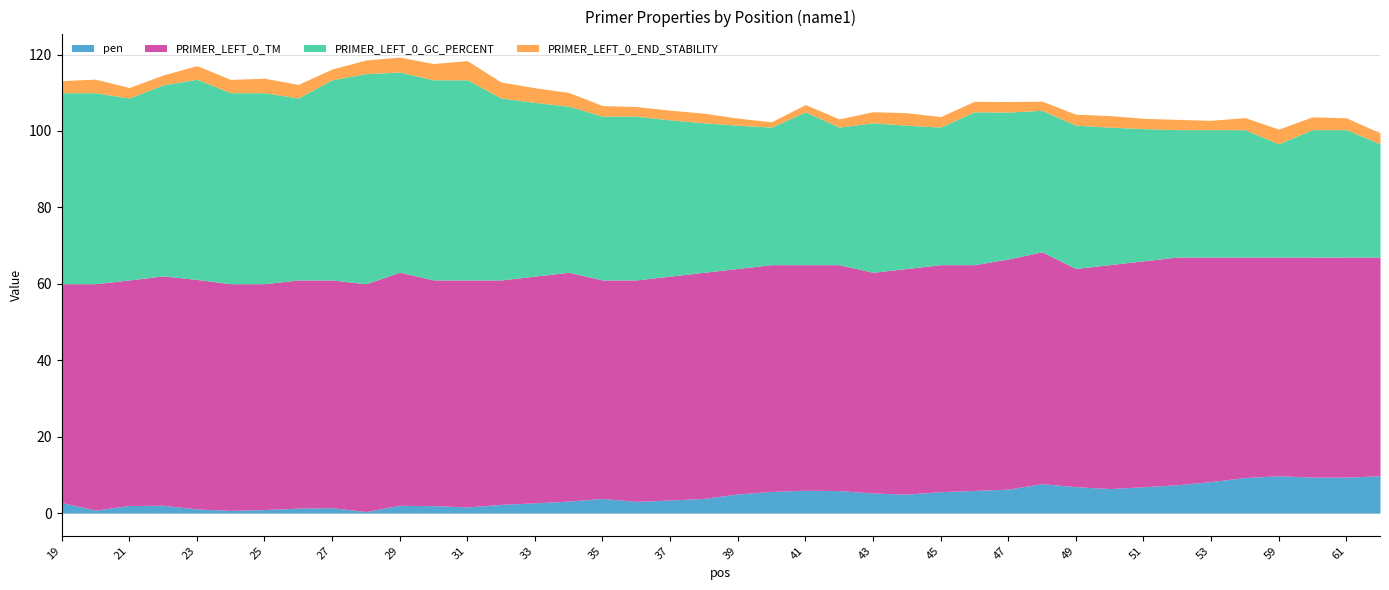

Reading right to left, transcribe all the data shown in this chart.

pen: 62=9.7	61=9.4	60=9.4	59=9.7	56=9.3	53=8.2	52=7.4	51=6.9	50=6.4	49=6.9	48=7.7	47=6.2	46=5.9	45=5.6	44=4.9	43=5.2	42=5.9	41=6.0	40=5.6	39=5.0	38=3.8	37=3.4	36=3.0	35=3.8	34=3.1	33=2.7	32=2.3	31=1.6	30=1.9	29=2.0	28=0.4	27=1.4	26=1.3	25=0.9	24=0.7	23=1.1	22=2.0	21=2.0	20=0.8	19=2.7
PRIMER_LEFT_0_TM: 62=57.3	61=57.6	60=57.6	59=57.3	56=57.7	53=58.8	52=59.6	51=59.1	50=58.6	49=57.1	48=60.7	47=60.2	46=59.1	45=59.4	44=59.1	43=57.8	42=59.1	41=59.0	40=59.4	39=59.0	38=59.2	37=58.6	36=58.0	35=57.2	34=59.9	33=59.3	32=58.7	31=59.4	30=59.1	29=61.0	28=59.6	27=59.6	26=59.7	25=59.1	24=59.3	23=60.1	22=60.0	21=59.0	20=59.2	19=57.3
PRIMER_LEFT_0_GC_PERCENT: 62=29.6	61=33.3	60=33.3	59=29.6	56=33.3	53=33.3	52=33.3	51=34.6	50=36.0	49=37.5	48=37.0	47=38.5	46=40.0	45=36.0	44=37.5	43=39.1	42=36.0	41=40.0	40=36.0	39=37.5	38=39.1	37=40.9	36=42.9	35=42.9	34=43.5	33=45.5	32=47.6	31=52.4	30=52.4	29=52.4	28=55.0	27=52.4	26=47.6	25=50.0	24=50.0	23=52.4	22=50.0	21=47.6	20=50.0	19=50.0
PRIMER_LEFT_0_END_STABILITY: 62=2.9	61=3.1	60=3.4	59=3.9	56=3.2	53=2.4	52=2.7	51=2.7	50=3.0	49=2.9	48=2.4	47=2.8	46=2.8	45=2.8	44=3.3	43=2.9	42=2.1	41=1.9	40=1.4	39=1.9	38=2.5	37=2.5	36=2.5	35=2.8	34=3.6	33=3.9	32=4.2	31=5.0	30=4.3	29=3.9	28=3.6	27=2.8	26=3.6	25=3.8	24=3.5	23=3.6	22=2.6	21=2.7	20=3.5	19=3.2